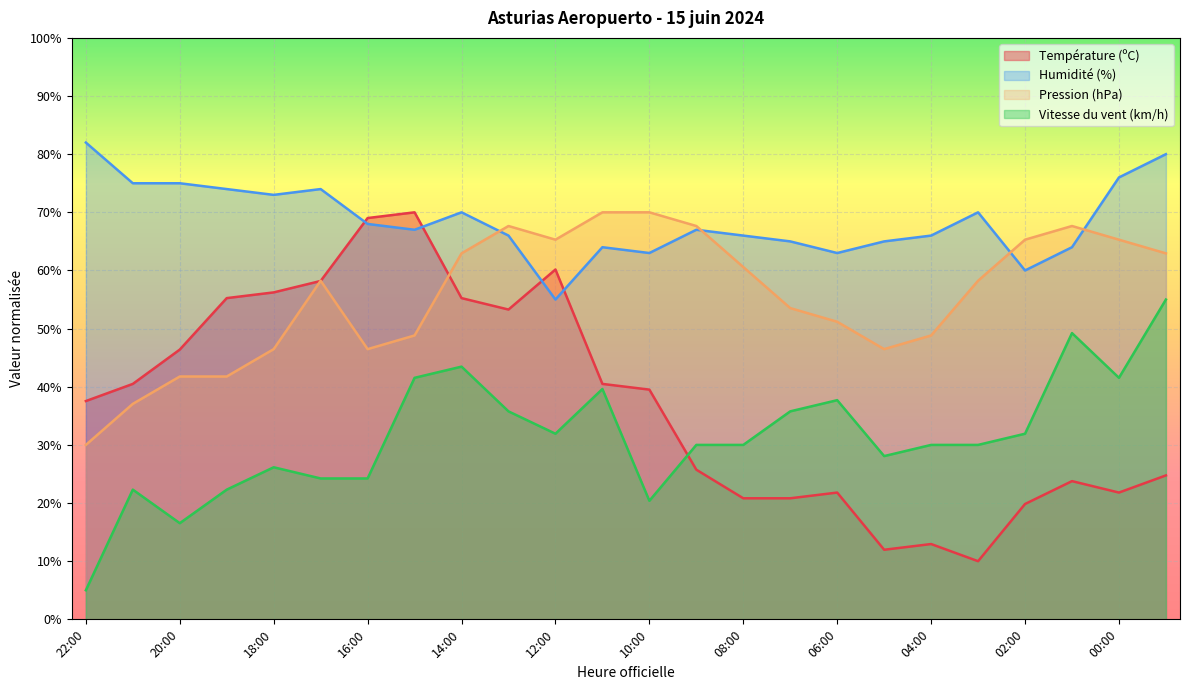

The Température (ºC) series shows 15.7 at 03:00. True or false?

False